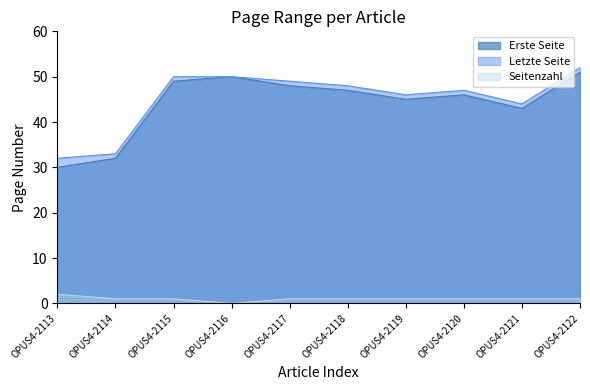

Reading left to right, extract all data points from this chart.

Erste Seite: OPUS4-2113=30	OPUS4-2114=32	OPUS4-2115=49	OPUS4-2116=50	OPUS4-2117=48	OPUS4-2118=47	OPUS4-2119=45	OPUS4-2120=46	OPUS4-2121=43	OPUS4-2122=51
Letzte Seite: OPUS4-2113=32	OPUS4-2114=33	OPUS4-2115=50	OPUS4-2116=50	OPUS4-2117=49	OPUS4-2118=48	OPUS4-2119=46	OPUS4-2120=47	OPUS4-2121=44	OPUS4-2122=52
Seitenzahl: OPUS4-2113=2	OPUS4-2114=1	OPUS4-2115=1	OPUS4-2116=0	OPUS4-2117=1	OPUS4-2118=1	OPUS4-2119=1	OPUS4-2120=1	OPUS4-2121=1	OPUS4-2122=1